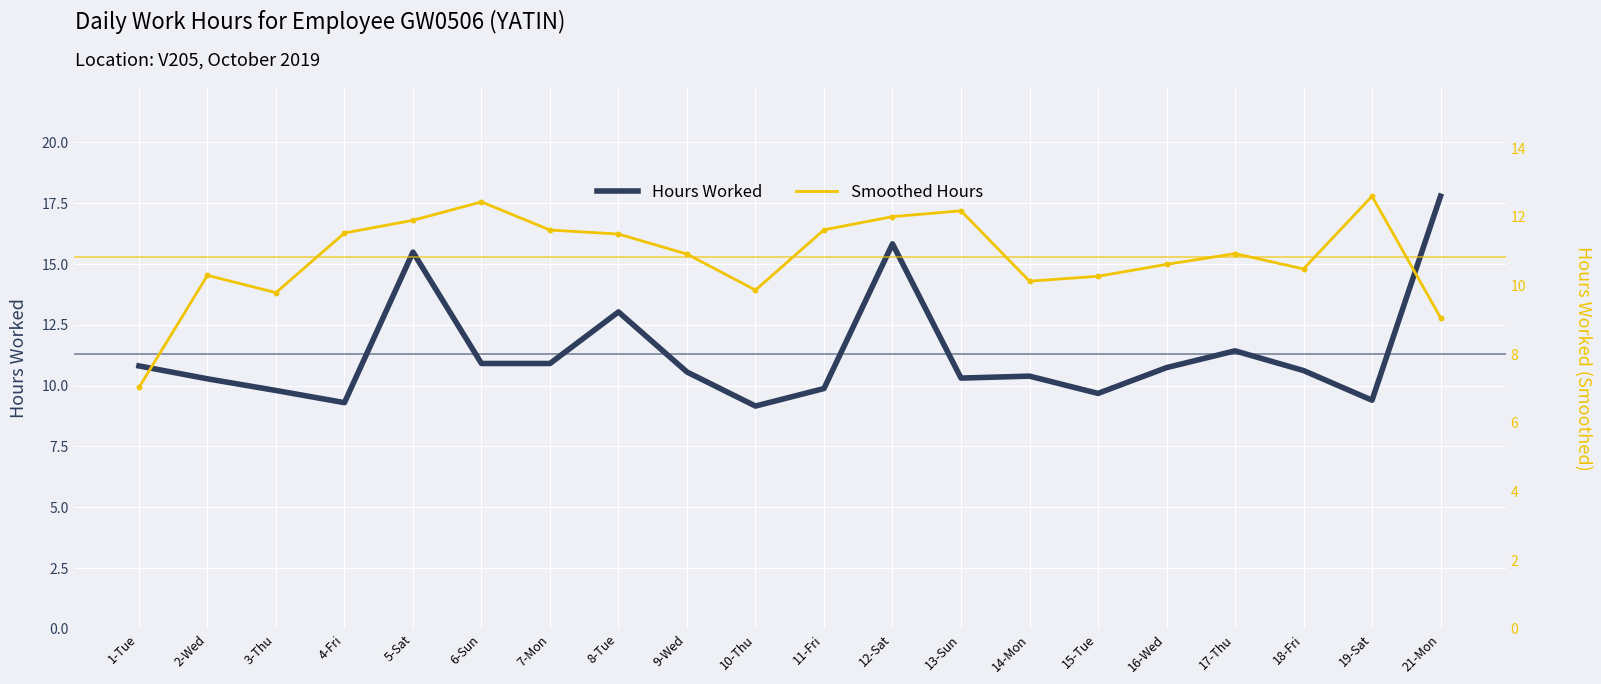

Which series contains the lowest Y value?

Smoothed Hours